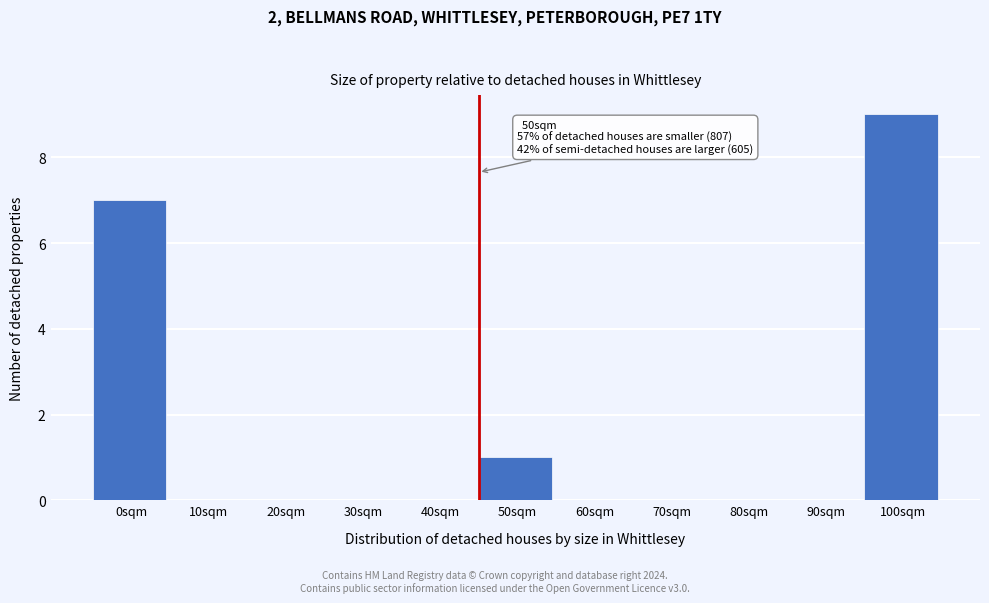

Reading left to right, transcribe all the data shown in this chart.

0sqm=7	10sqm=0	20sqm=0	30sqm=0	40sqm=0	50sqm=1	60sqm=0	70sqm=0	80sqm=0	90sqm=0	100sqm=9